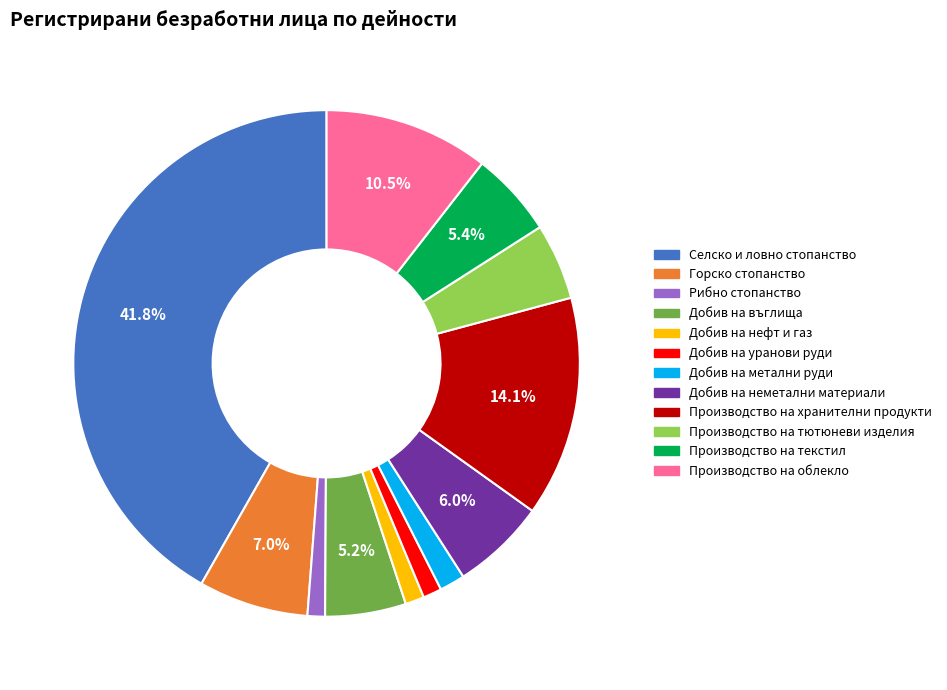

Is there a majority slice in this chart?

No